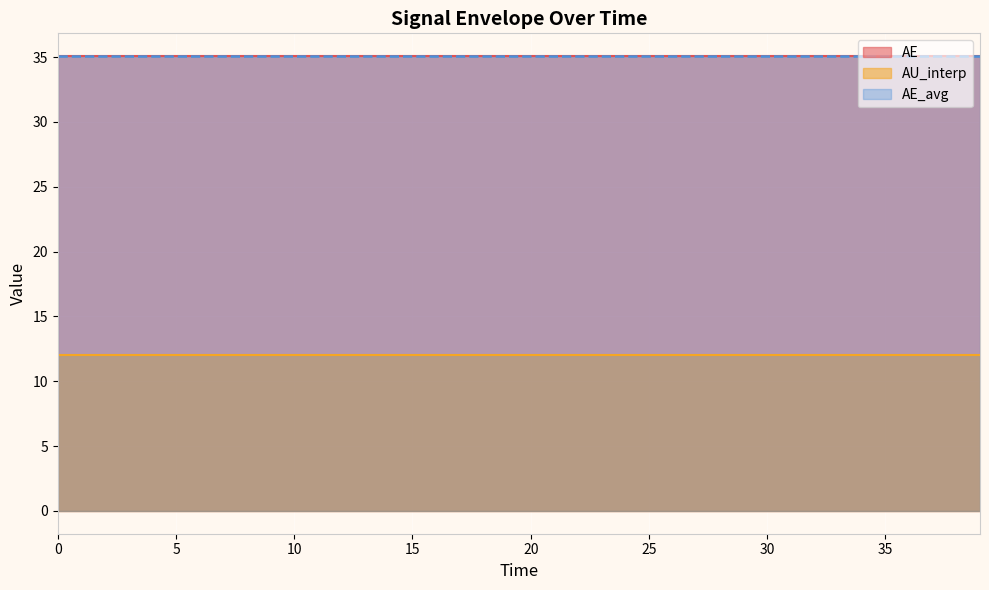

Reading right to left, what are all the values shown in this chart?

AE: 35.1	35.1	35.1	35.1	35.1	35.1	35.1	35.1	35.1	35.1	35.1	35.1	35.1	35.1	35.1	35.1	35.1	35.1	35.1	35.1
AU_interp: 12.0	12.0	12.0	12.0	12.0	12.0	12.0	12.0	12.0	12.0	12.0	12.0	12.0	12.0	12.0	12.0	12.0	12.0	12.0	12.0
AE_avg: 35.1	35.1	35.1	35.1	35.1	35.1	35.1	35.1	35.1	35.1	35.1	35.1	35.1	35.1	35.1	35.1	35.1	35.1	35.1	35.1